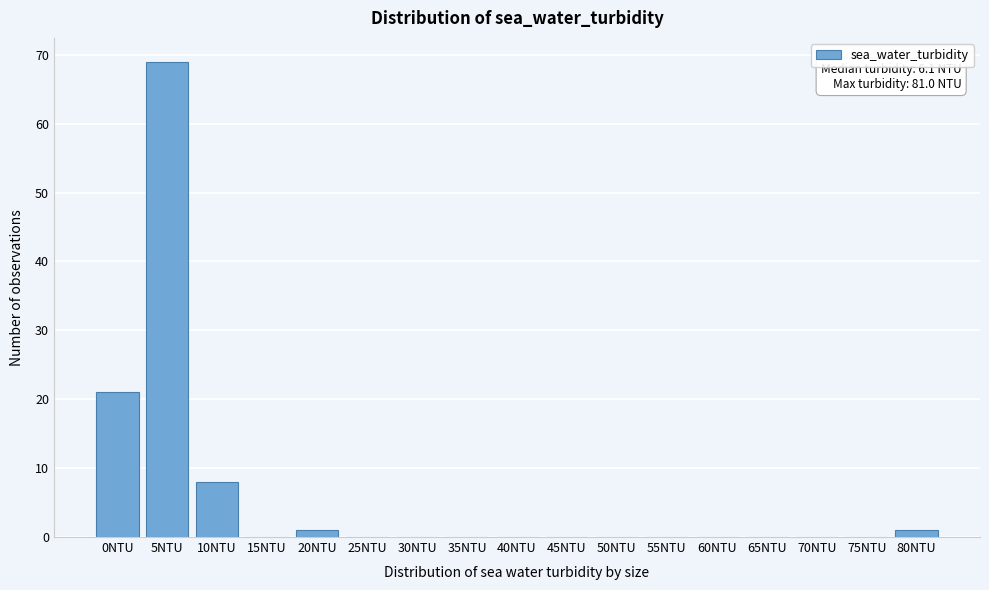

Reading right to left, extract all data points from this chart.

80NTU=1	75NTU=0	70NTU=0	65NTU=0	60NTU=0	55NTU=0	50NTU=0	45NTU=0	40NTU=0	35NTU=0	30NTU=0	25NTU=0	20NTU=1	15NTU=0	10NTU=8	5NTU=69	0NTU=21